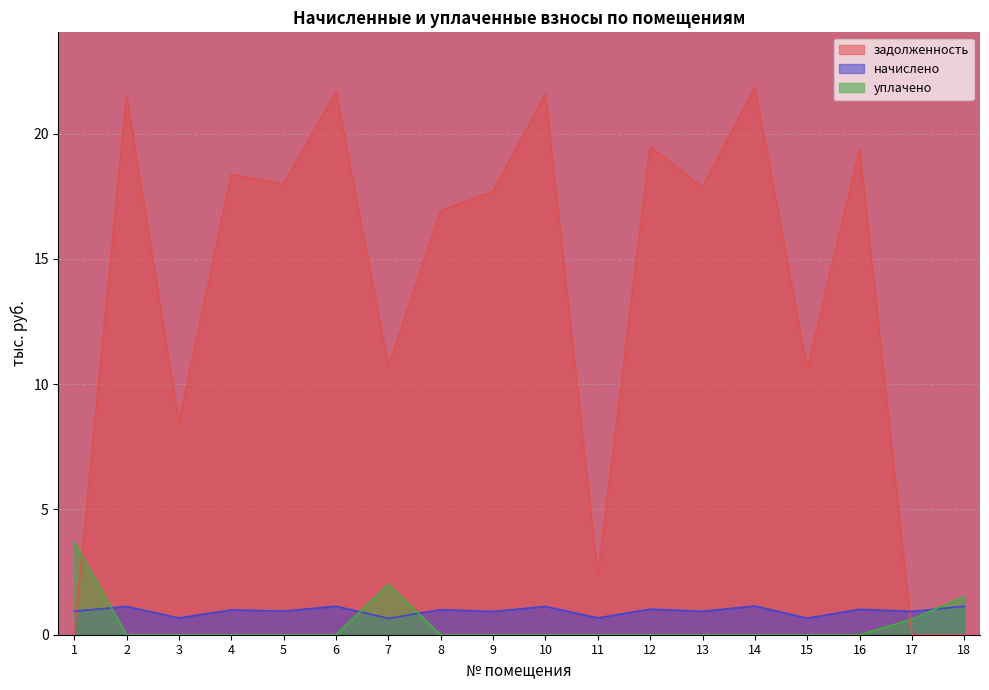

What is the value of the задолженность point at the 3rd from the left?

8.5